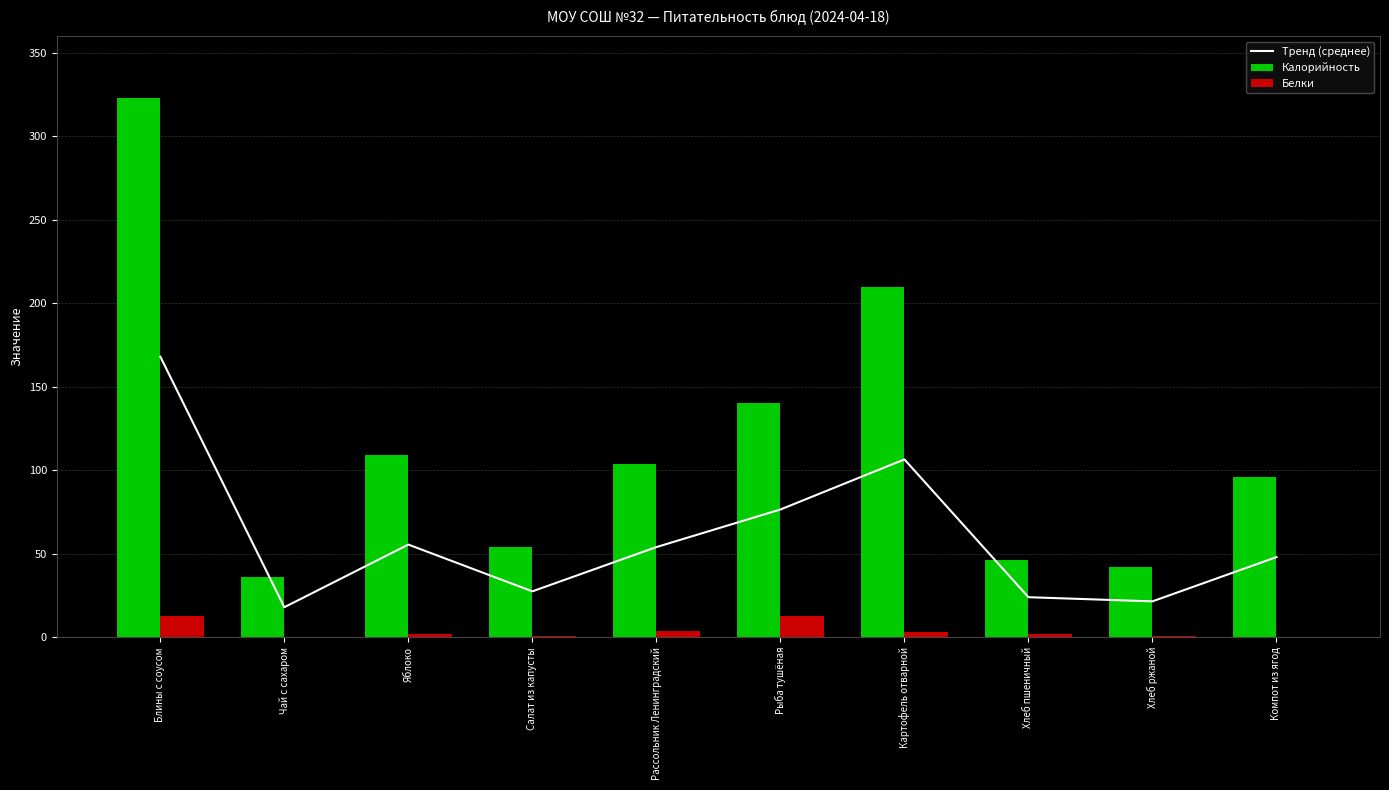

What is the total value across all series at Яблоко?

166.5